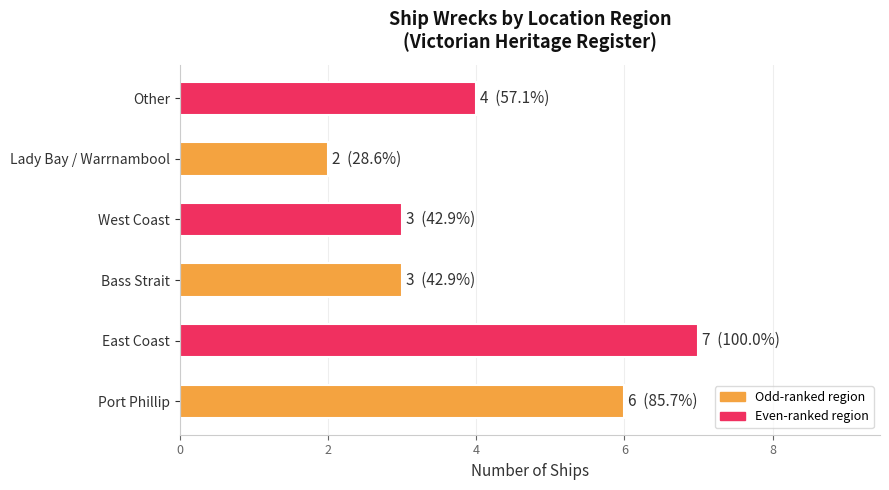

What is the minimum value shown in the chart?

2